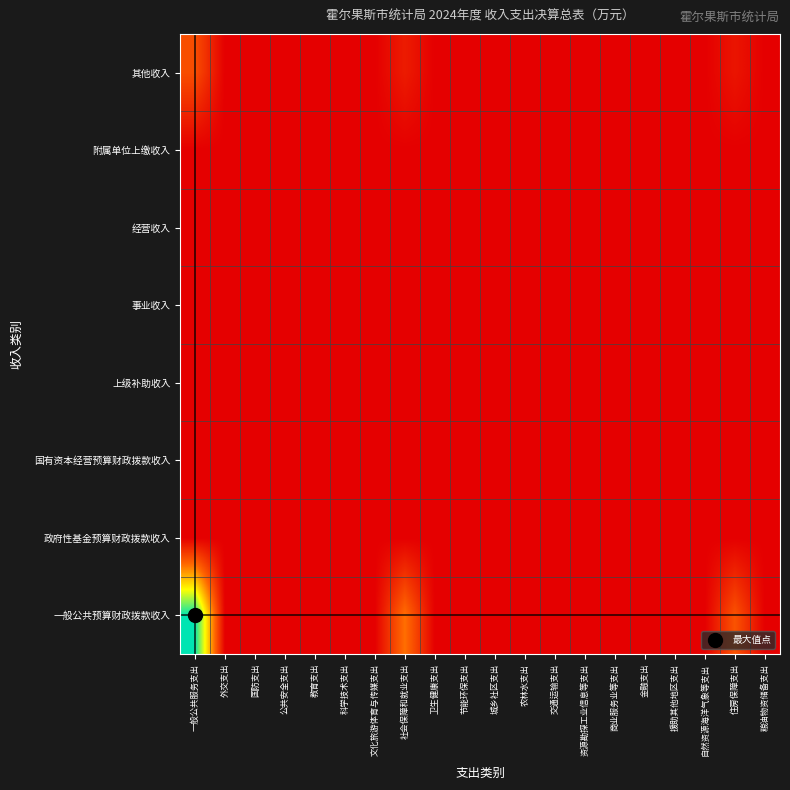

Which series has the widest spread of values?

一般公共预算财政拨款收入